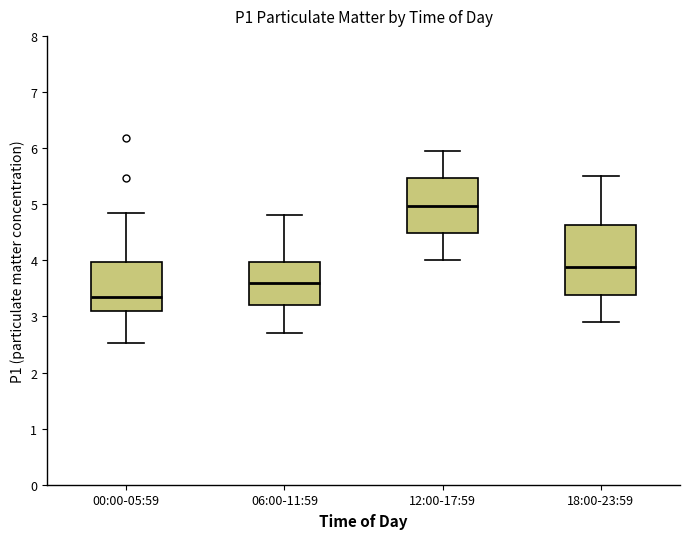

Which box is the tallest, from its lower edge to its upper edge?

18:00-23:59